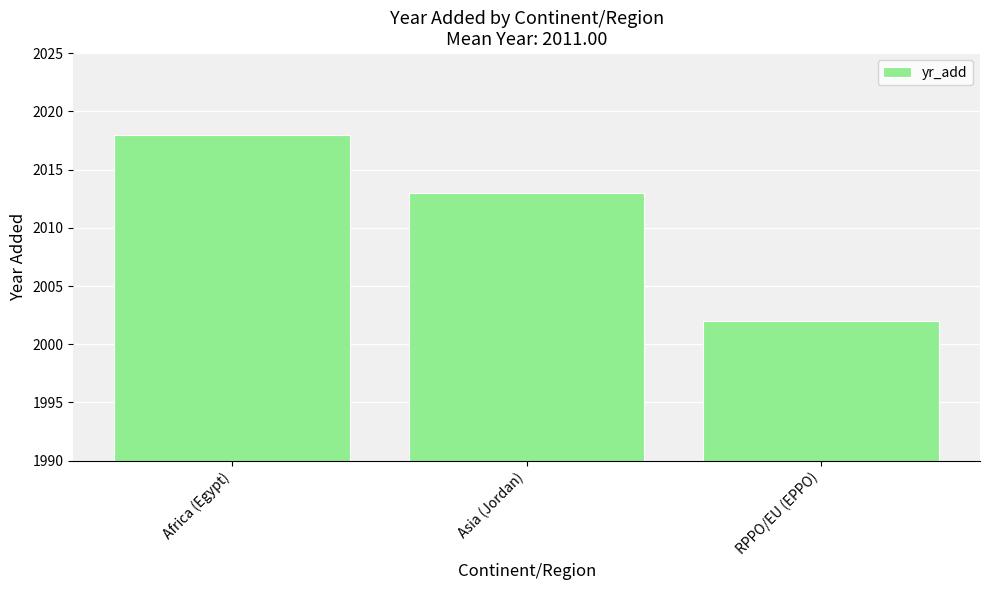

Reading right to left, extract all data points from this chart.

RPPO/EU (EPPO)=2002	Asia (Jordan)=2013	Africa (Egypt)=2018